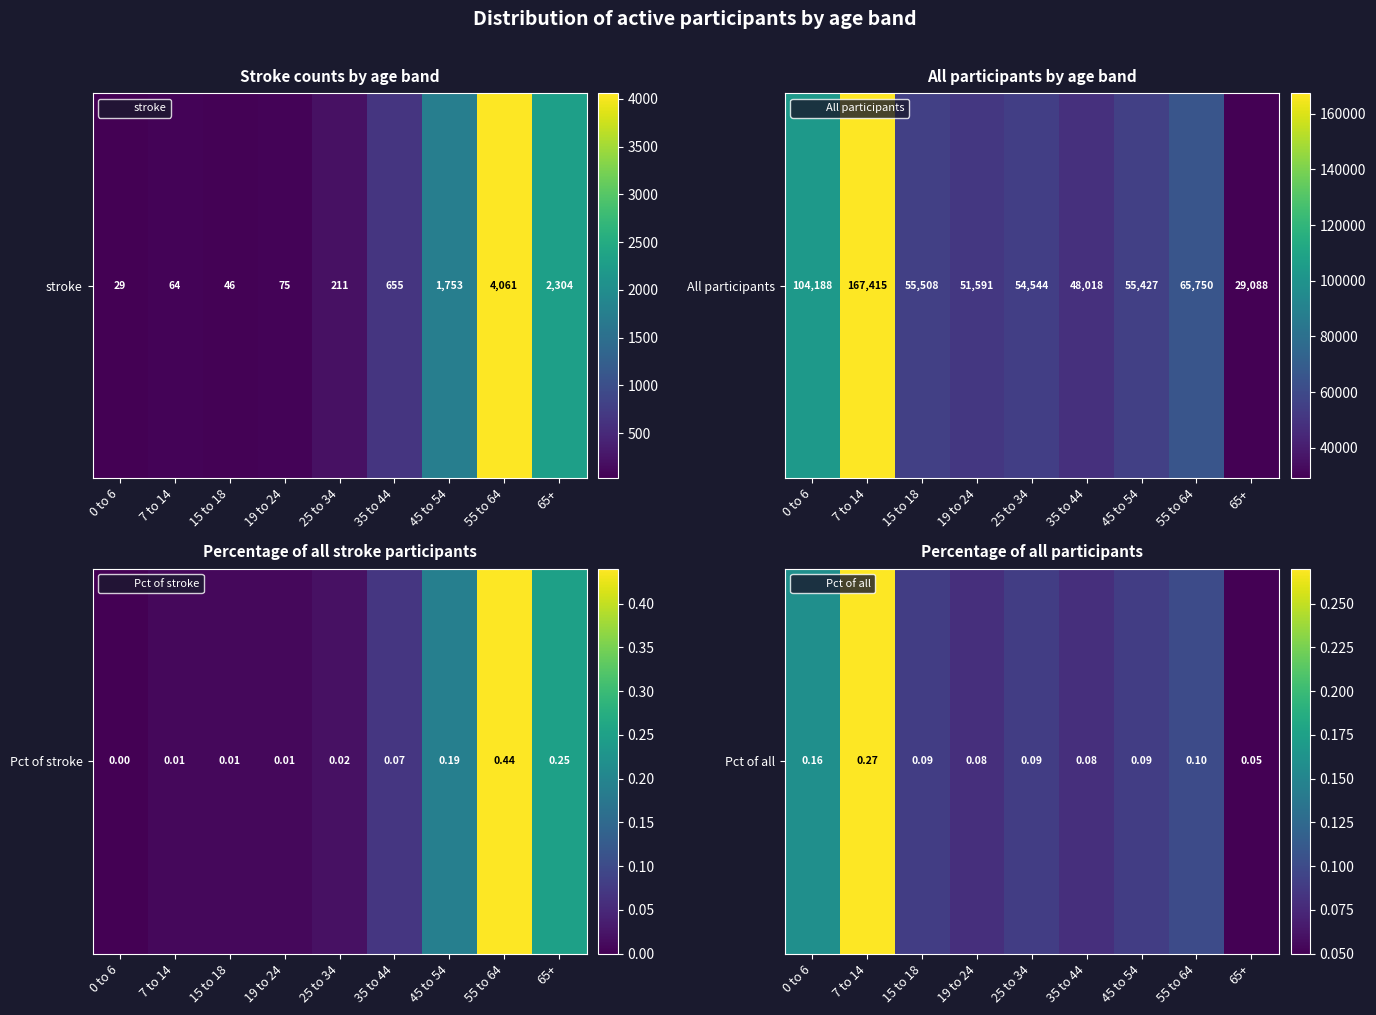

The chart shows a value of 0.2 at 55 to 64. True or false?

False